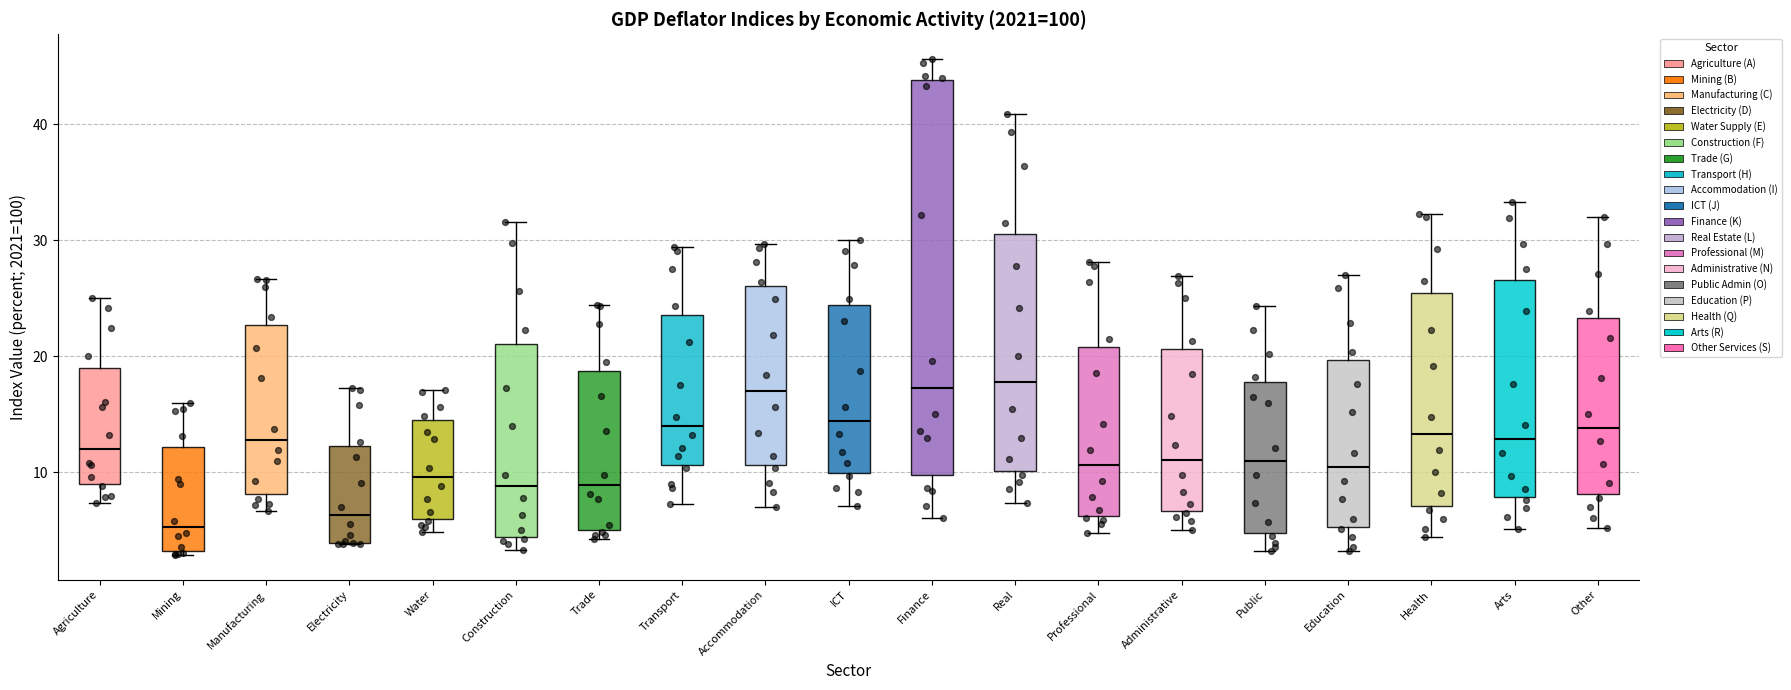

Reading left to right, transcribe this box plot: for each box, give where its median line is, the range the box spans, and where its two whiskers end, as read against the y-axis. The values are not printed on the chart, so give them approximately, as read against the axis.

Agriculture: median 12, box 9 to 19, whiskers 7 to 25
Mining: median 5, box 3 to 12, whiskers 3 (just below the box's lower edge) to 16
Manufacturing: median 13, box 8 to 23, whiskers 7 to 27
Electricity: median 6, box 4 to 12, whiskers 4 to 17
Water: median 10, box 6 to 15, whiskers 5 to 17
Construction: median 9, box 4 to 21, whiskers 3 to 32
Trade: median 9, box 5 to 19, whiskers 4 to 24
Transport: median 14, box 11 to 24, whiskers 7 to 29
Accommodation: median 17, box 11 to 26, whiskers 7 to 30
ICT: median 14, box 10 to 24, whiskers 7 to 30
Finance: median 17, box 10 to 44, whiskers 6 to 46
Real: median 18, box 10 to 31, whiskers 7 to 41
Professional: median 11, box 6 to 21, whiskers 5 to 28
Administrative: median 11, box 7 to 21, whiskers 5 to 27
Public: median 11, box 5 to 18, whiskers 3 to 24
Education: median 11, box 5 to 20, whiskers 3 to 27
Health: median 13, box 7 to 25, whiskers 4 to 32
Arts: median 13, box 8 to 27, whiskers 5 to 33
Other: median 14, box 8 to 23, whiskers 5 to 32